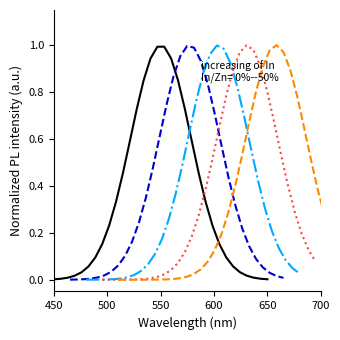

True or false: In/Zn=20% has more than 1 interior local peaks.

False